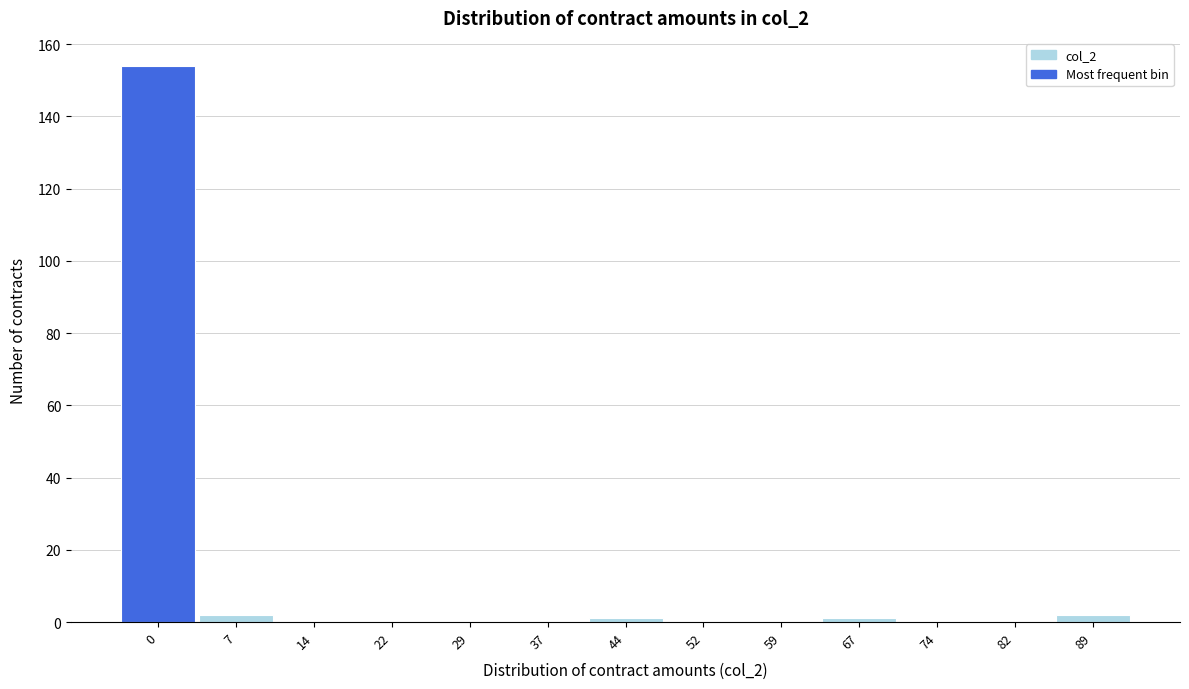

Reading right to left, list all the values displayed in this chart.

89=2	82=0	74=0	67=1	59=0	52=0	44=1	37=0	29=0	22=0	14=0	7=2	0=154